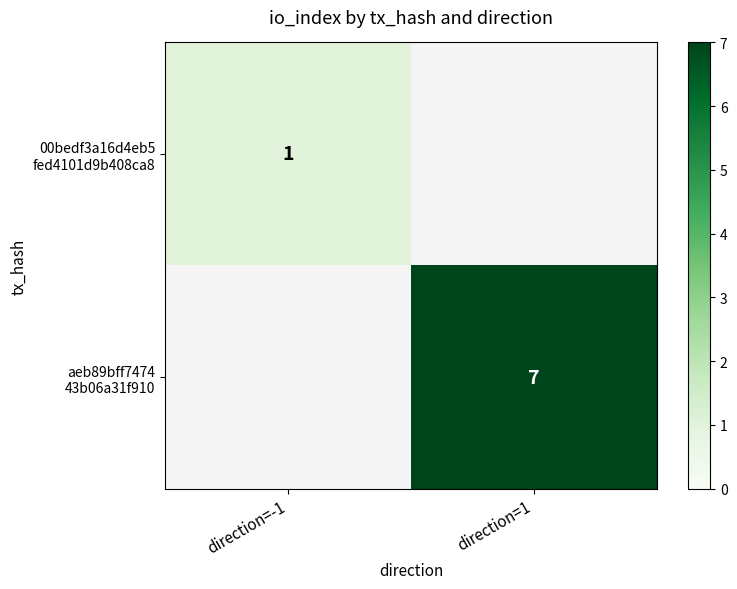

List the series in order of their peak value, lowest first.

00bedf3a16d4eb5 fed4101d9b408ca8, aeb89bff7474 43b06a31f910